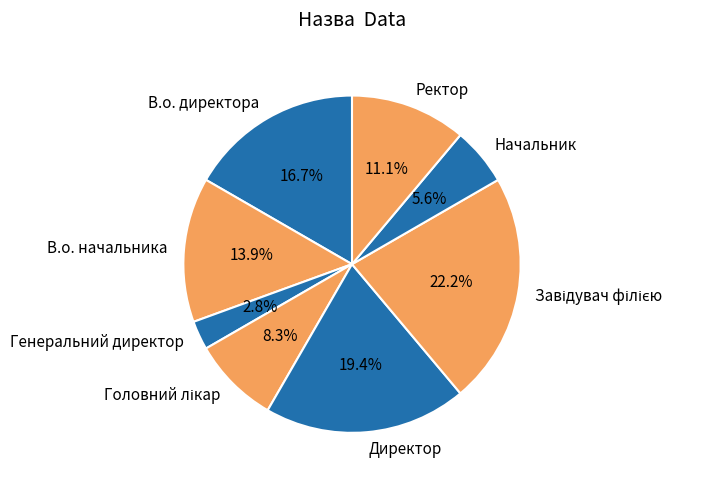

Which has a higher value, В.о. начальника or Начальник?

В.о. начальника